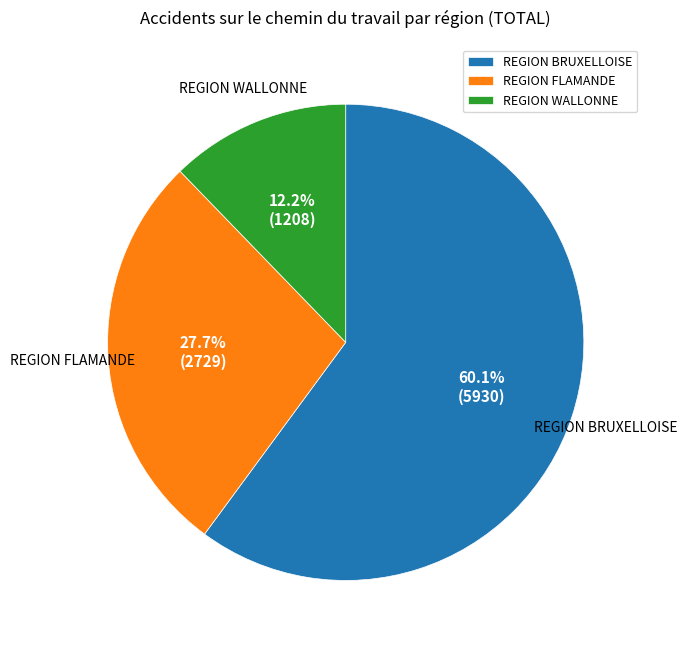

Is there any slice that represents more than half of the pie?

Yes